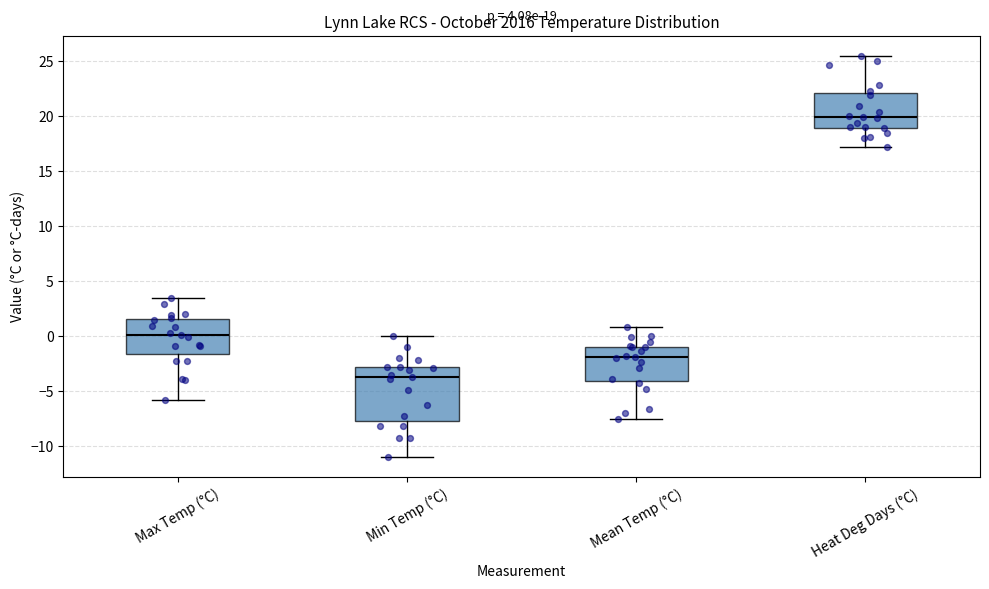

Which box is the tallest, from its lower edge to its upper edge?

Min Temp (°C)